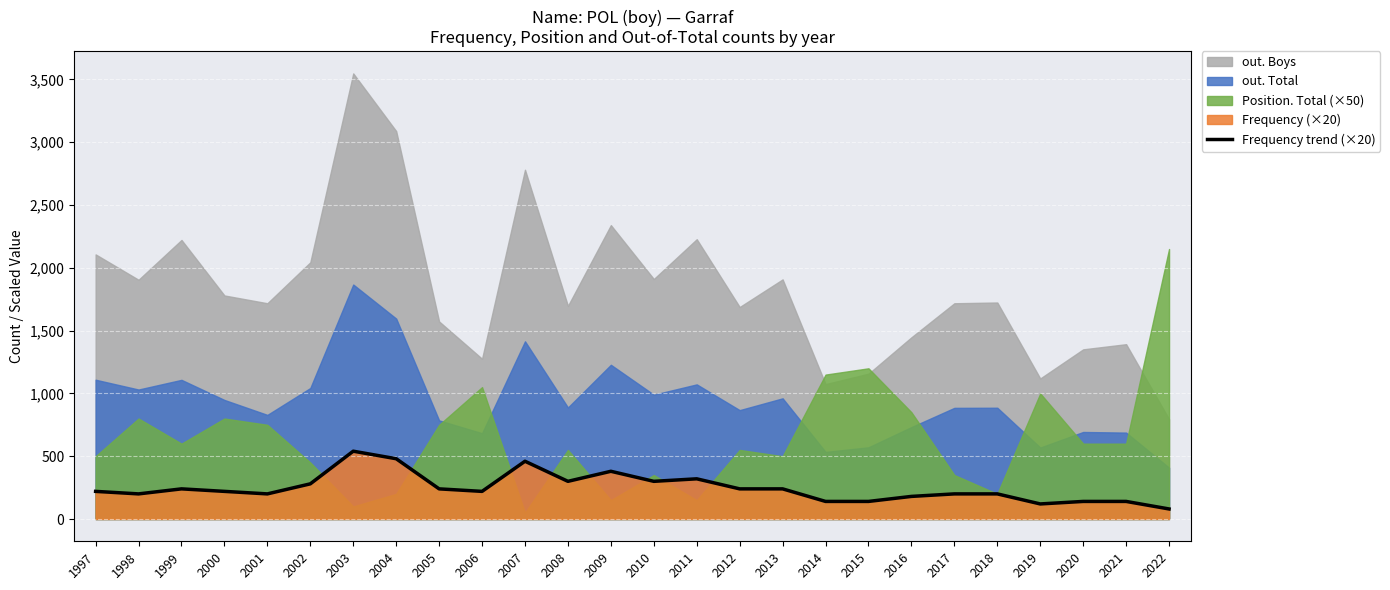

At which category does the chart reach its peak across all series?

2003